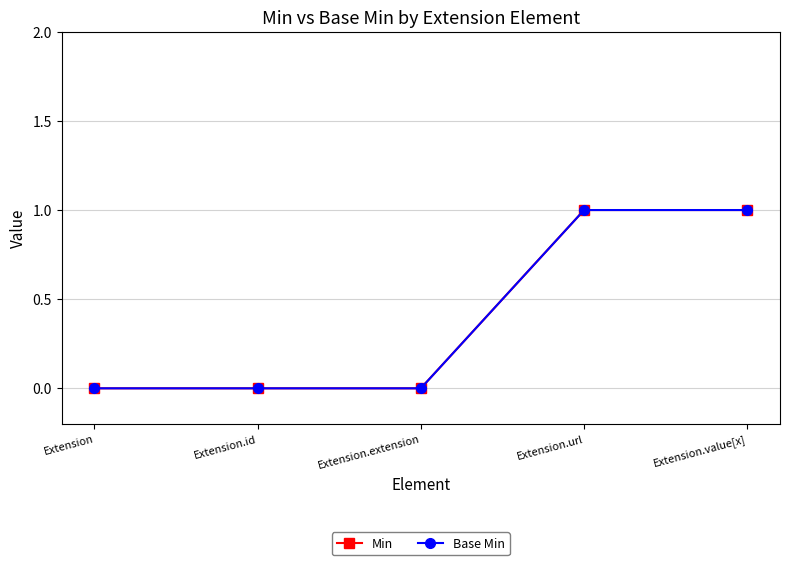

Does the chart have visible grid lines?

Yes